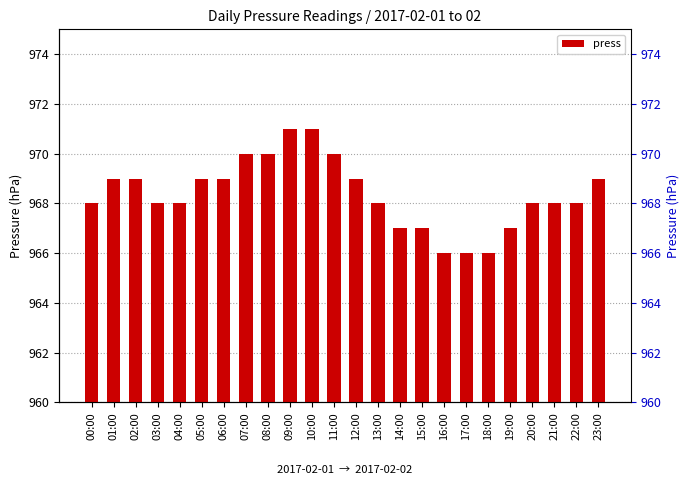

List the labels in order of value, smallest first.

16:00, 17:00, 18:00, 14:00, 15:00, 19:00, 00:00, 03:00, 04:00, 13:00, 20:00, 21:00, 22:00, 01:00, 02:00, 05:00, 06:00, 12:00, 23:00, 07:00, 08:00, 11:00, 09:00, 10:00